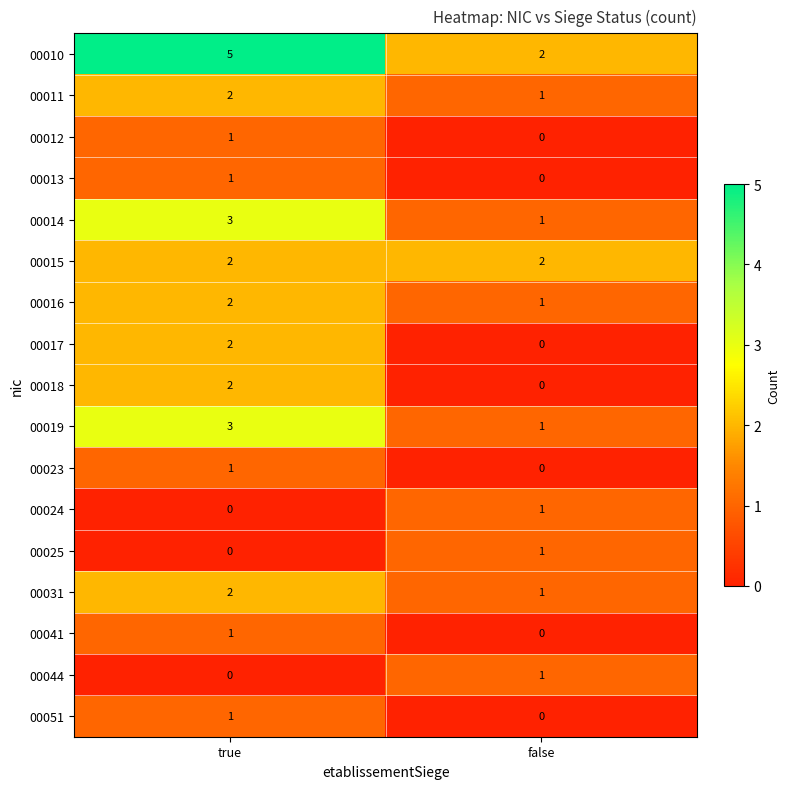

The value of 00016 at true is 2. True or false?

True